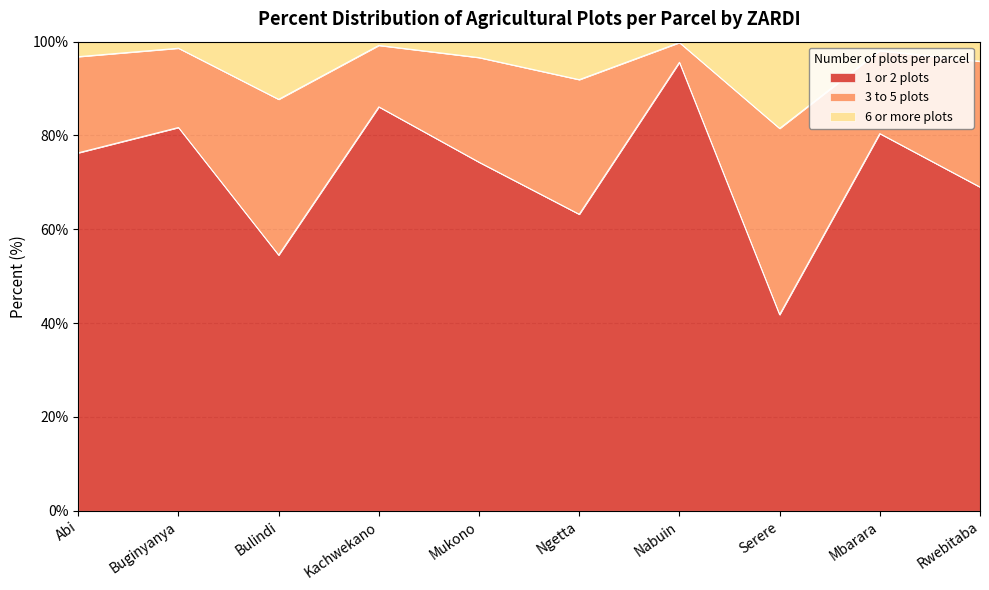

In 6 or more plots, how many points are lower than both neighbors (excluding endpoints)?

3